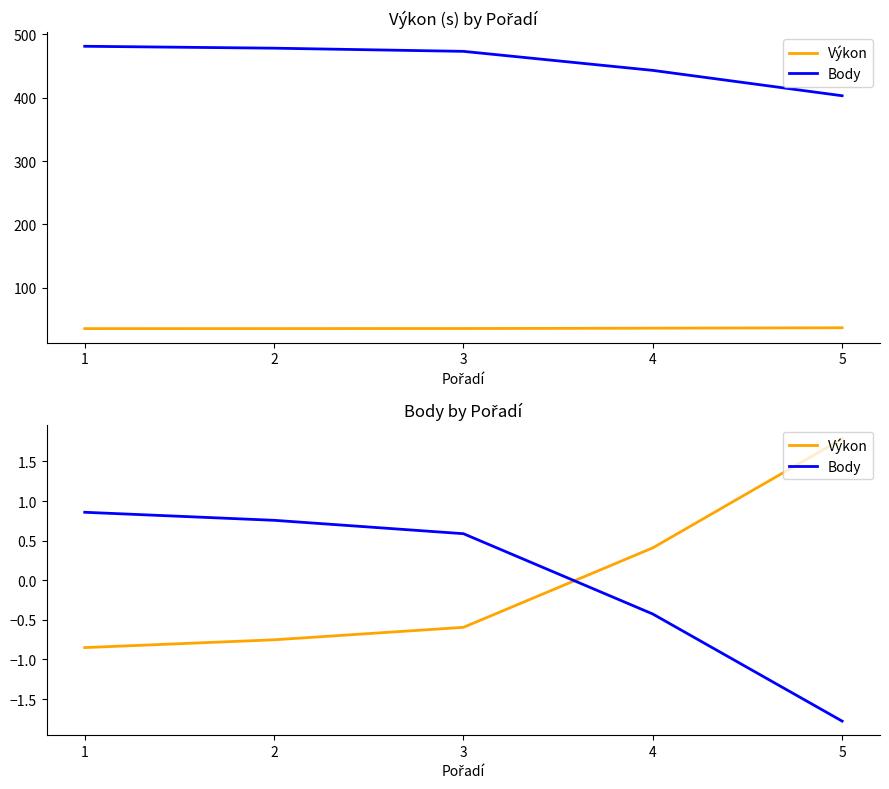

Between 3 and 4, which series saw the biggest shift?

Body